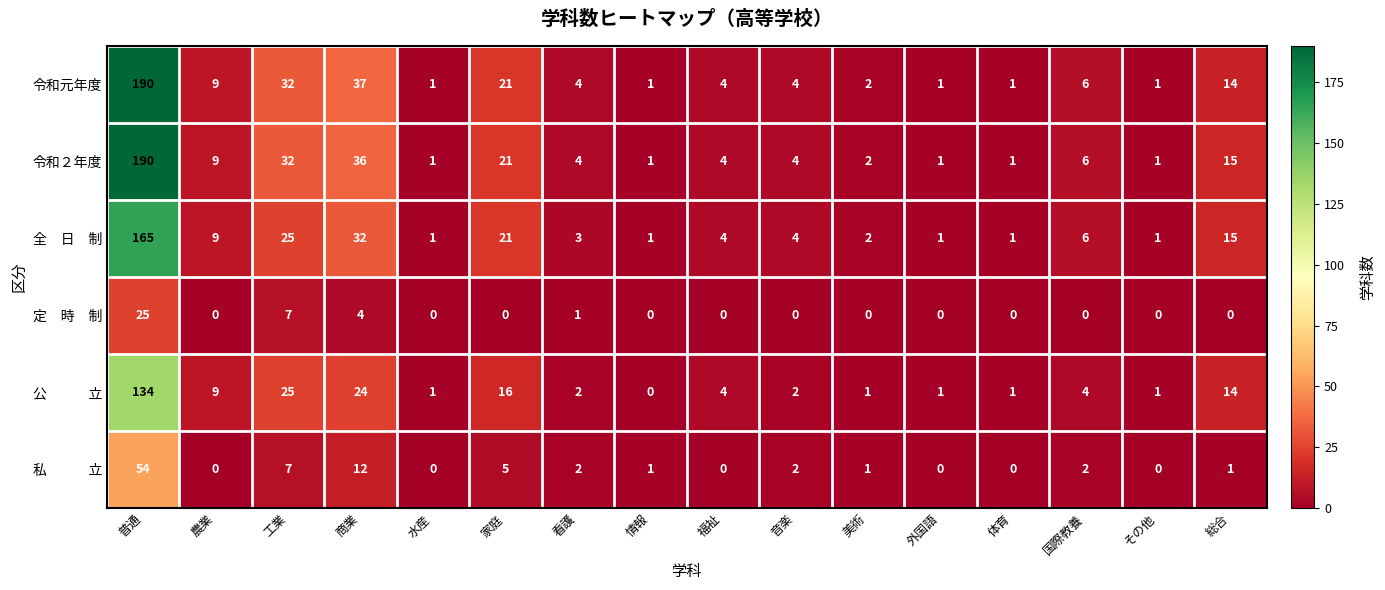

At which label is 令和２年度 closest to 95?

商業